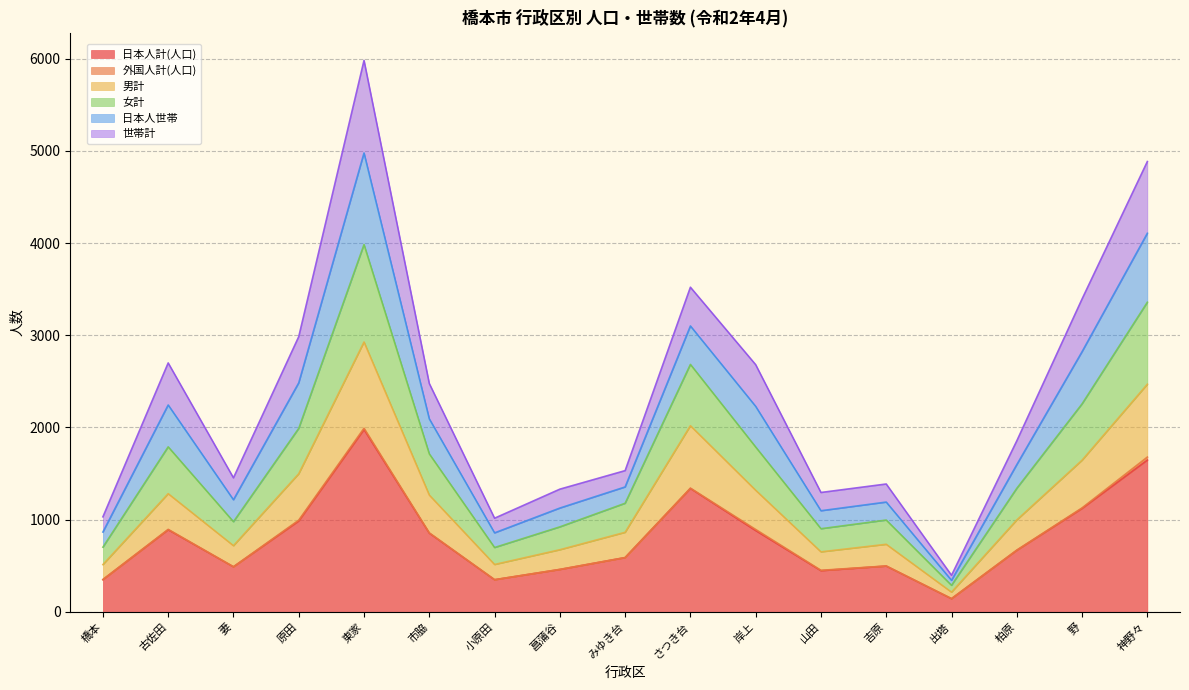

Is it true that 女計 equals 331 at 山田?

False